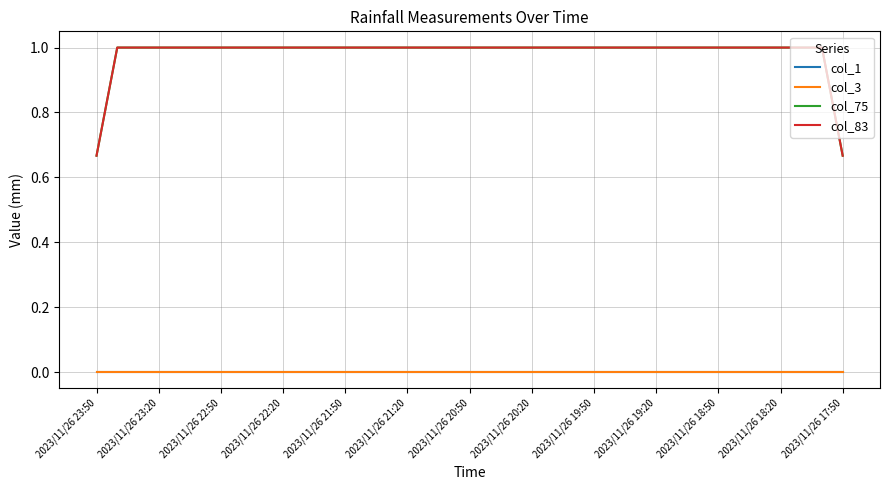

What is the sum of all col_83 values?

36.3